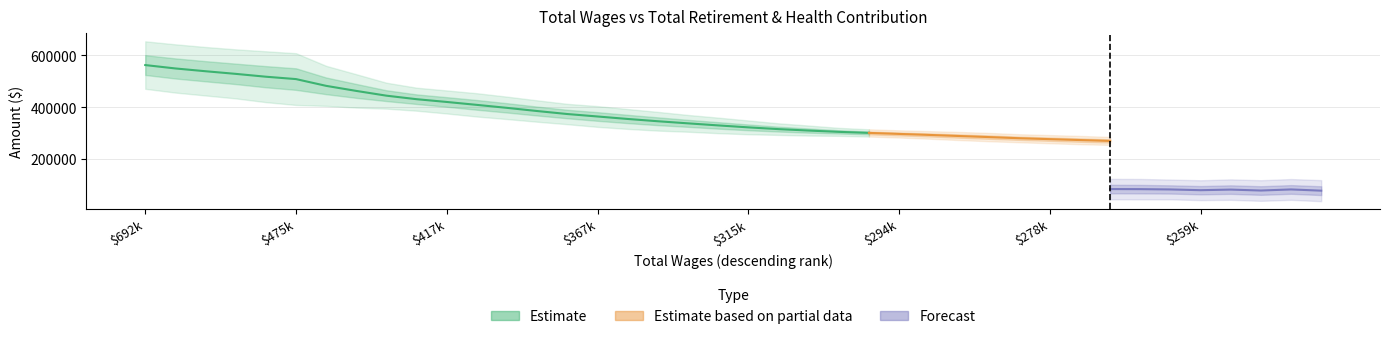

True or false: Total Retirement & Health Contribution has more than 0 points higher than both neighbors.

True